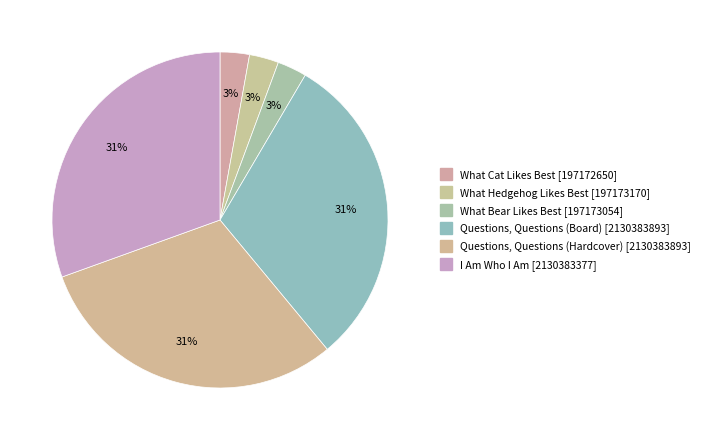

To the nearest percent, what is the difference between the largest and smallest slice percentages?

28%